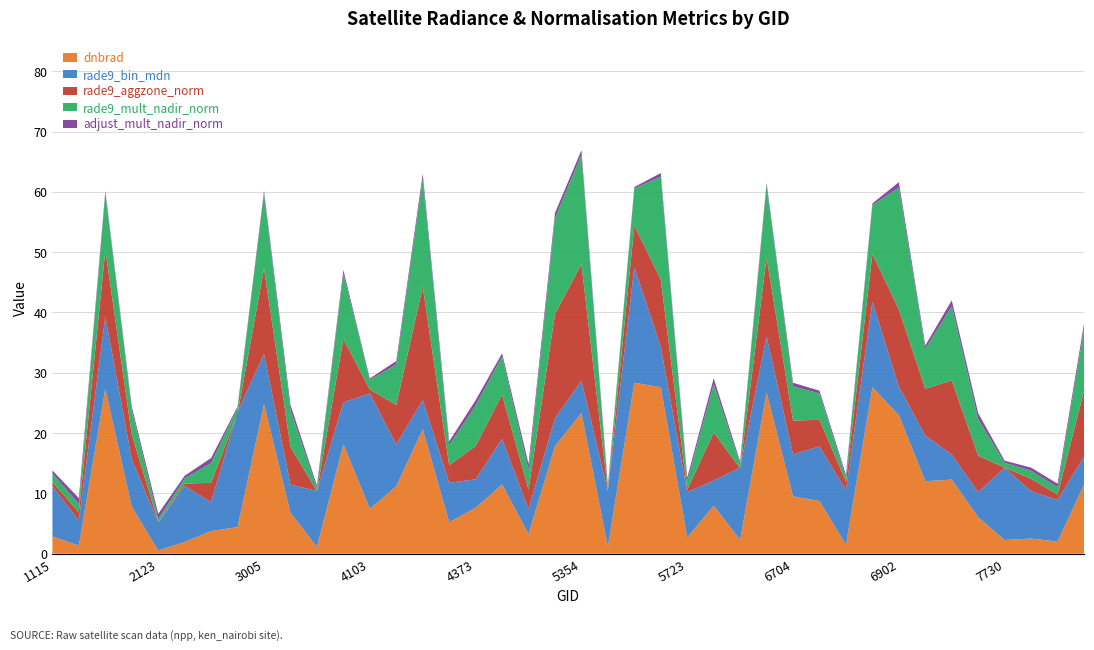

Reading left to right, transcribe all the data shown in this chart.

dnbrad: 2.9	1.4	27.4	7.8	0.5	1.9	3.8	4.4	24.8	6.8	1.1	18.1	7.5	11.2	20.7	5.2	7.6	11.5	3.2	17.8	23.3	1.1	28.4	27.6	2.7	8.0	2.3	26.7	9.5	8.7	1.5	27.6	23.0	12.0	12.3	6.0	2.3	2.5	2.0	11.4
rade9_bin_mdn: 8.3	4.2	12.0	7.9	4.7	9.3	4.8	19.1	8.3	4.7	9.3	7.0	19.1	7.0	4.8	6.5	4.7	7.6	4.2	4.7	5.4	9.3	19.1	6.7	7.6	4.2	12.0	9.3	7.0	9.1	9.1	14.2	4.7	7.6	4.2	4.2	12.0	7.9	6.9	4.7
rade9_aggzone_norm: 0.7	1.4	11.0	4.1	0.0	0.4	3.2	-0.3	14.2	6.3	-0.0	10.5	0.6	6.6	18.8	2.9	5.5	7.3	3.2	17.3	19.3	-0.0	6.9	11.1	0.4	8.0	-0.1	13.1	5.6	4.4	1.4	7.9	12.8	7.8	12.3	6.0	0.0	2.0	0.9	10.9
rade9_mult_nadir_norm: 1.4	1.4	9.5	4.1	0.5	0.9	3.2	1.0	12.4	6.0	0.5	10.8	1.6	6.7	17.9	3.3	6.7	6.3	3.2	15.9	18.1	0.5	6.2	17.1	1.5	8.0	0.8	11.9	5.7	4.4	0.7	8.1	20.2	6.6	12.3	6.0	0.8	1.3	1.2	10.2
adjust_mult_nadir_norm: 0.5	1.0	0.3	0.5	0.9	0.4	0.9	0.2	0.5	0.9	0.4	0.6	0.2	0.6	0.9	0.6	0.9	0.6	1.0	0.9	0.8	0.4	0.2	0.6	0.6	1.0	0.3	0.4	0.6	0.5	0.5	0.3	0.9	0.6	1.0	1.0	0.3	0.5	0.6	0.9